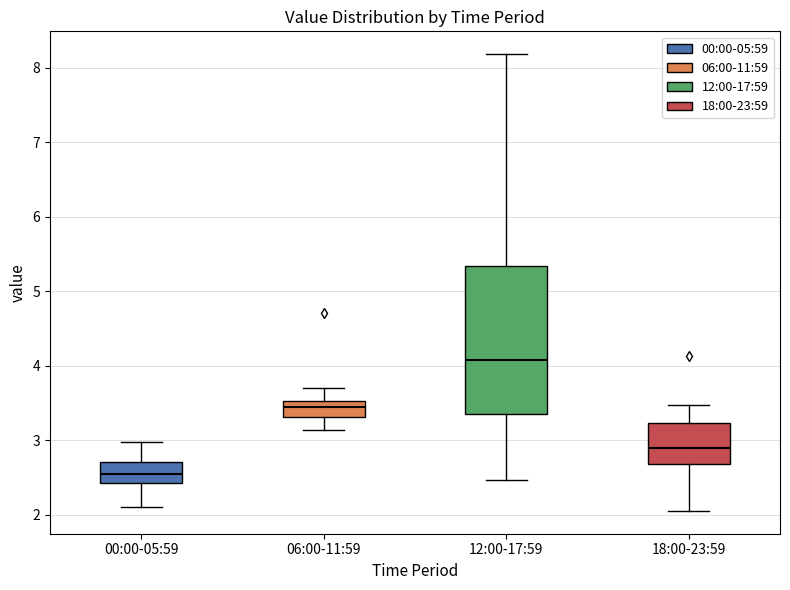

Which box is the tallest, from its lower edge to its upper edge?

12:00-17:59